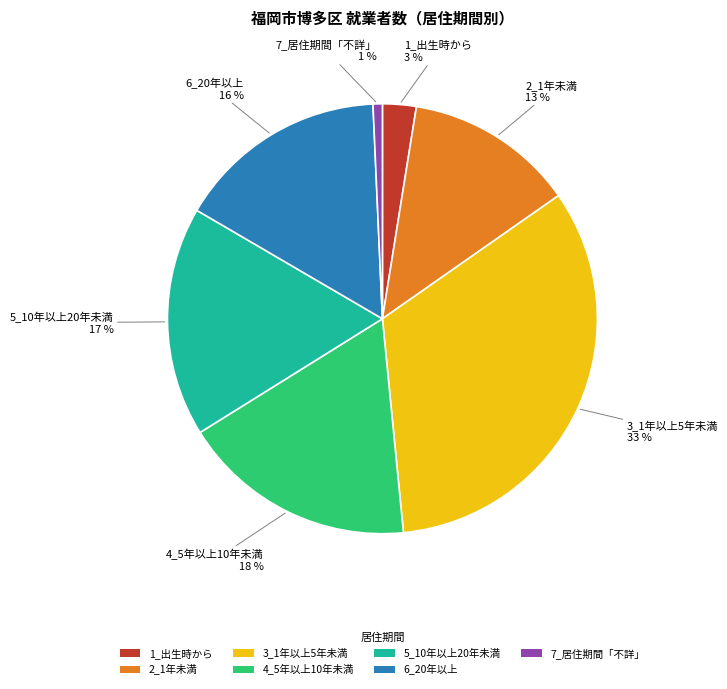

Which slice is the smallest?

7_居住期間「不詳」